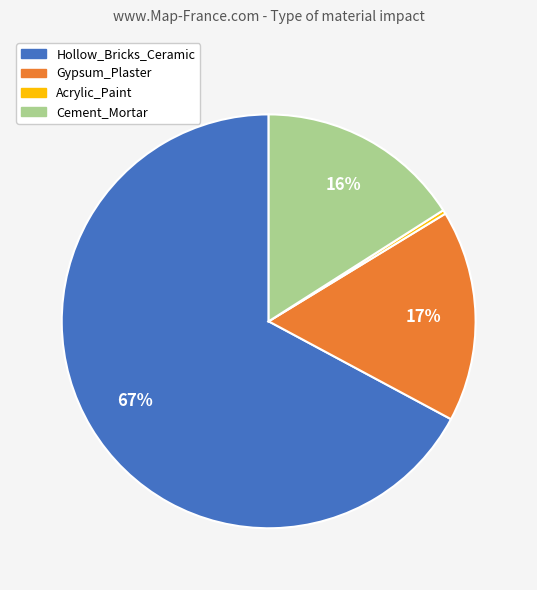

What percentage is the Cement_Mortar slice, to the nearest percent?

16%